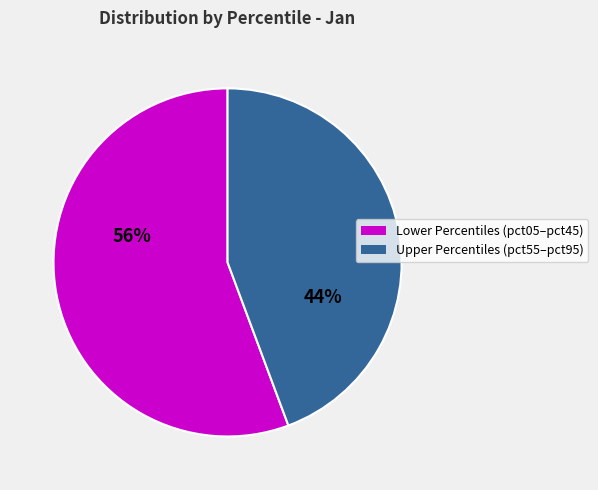

To the nearest percent, what is the average slice percentage?

50%